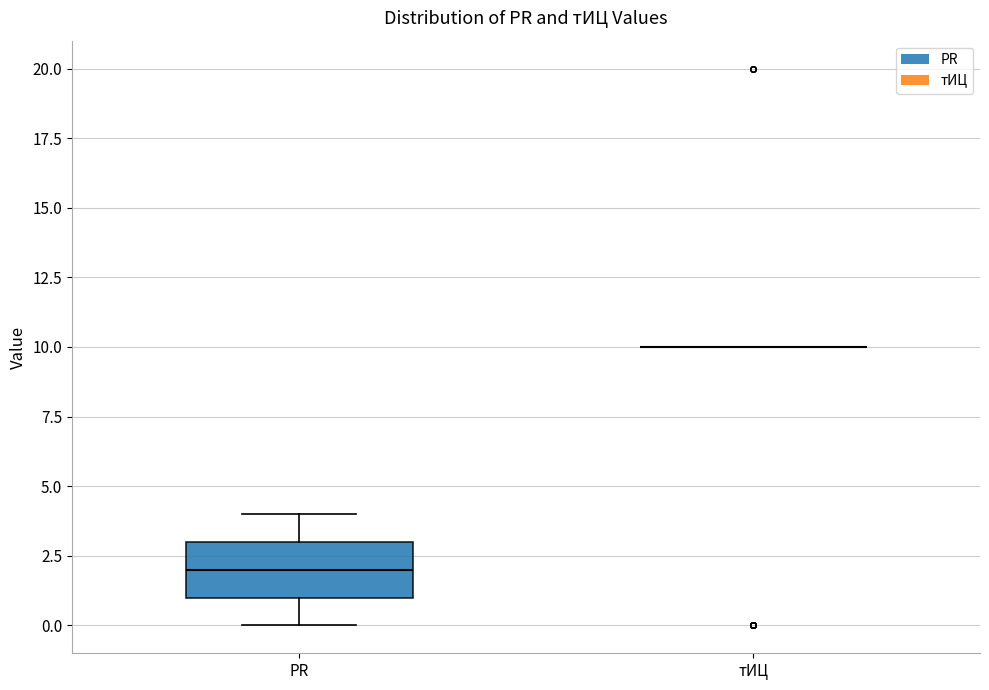

Reading left to right, read every box against the y-axis: the position of its median line, the range the box covers, and the ends of its whiskers. The values are not printed on the chart, so give them approximately, as read against the axis.

PR: median 2, box 1 to 3, whiskers 0 to 4
тИЦ: box collapsed to a line at 10, whiskers 10 to 10